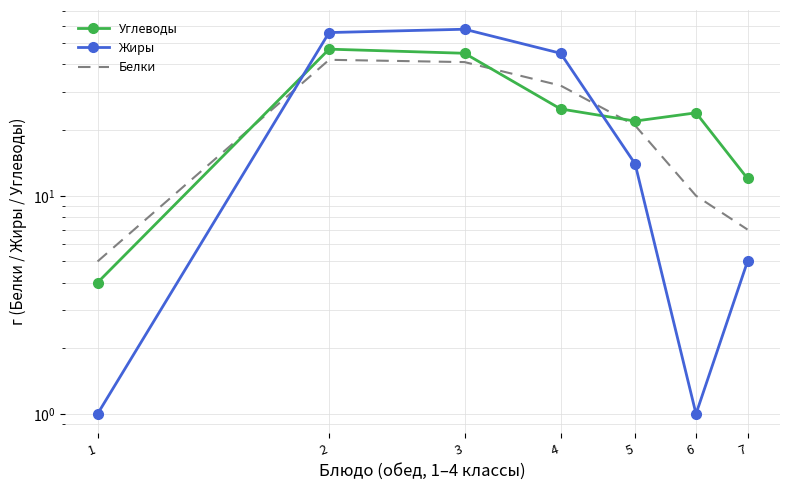

What is the spread (max minus min) of values at 5?

8